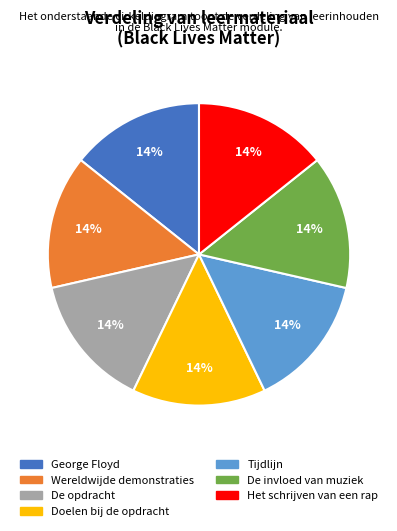

Do De opdracht and De invloed van muziek together represent more than half of the pie?

No